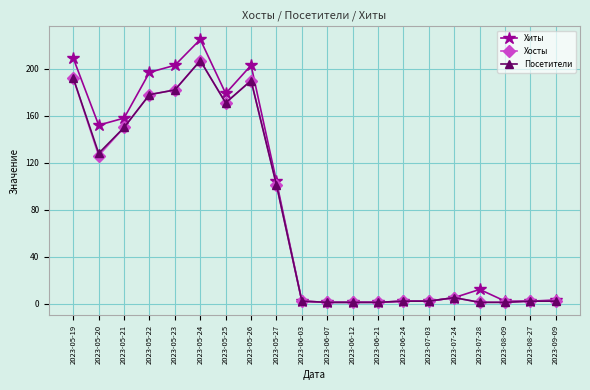

Reading left to right, list all the values displayed in this chart.

Хиты: 2023-05-19=209	2023-05-20=152	2023-05-21=158	2023-05-22=197	2023-05-23=203	2023-05-24=225	2023-05-25=179	2023-05-26=203	2023-05-27=104	2023-06-03=2	2023-06-07=1	2023-06-12=1	2023-06-21=1	2023-06-24=2	2023-07-03=2	2023-07-24=5	2023-07-28=12	2023-08-09=2	2023-08-27=2	2023-09-09=3
Хосты: 2023-05-19=192	2023-05-20=126	2023-05-21=150	2023-05-22=178	2023-05-23=182	2023-05-24=207	2023-05-25=171	2023-05-26=190	2023-05-27=101	2023-06-03=2	2023-06-07=1	2023-06-12=1	2023-06-21=1	2023-06-24=2	2023-07-03=2	2023-07-24=5	2023-07-28=1	2023-08-09=1	2023-08-27=2	2023-09-09=2
Посетители: 2023-05-19=192	2023-05-20=128	2023-05-21=150	2023-05-22=178	2023-05-23=182	2023-05-24=207	2023-05-25=171	2023-05-26=190	2023-05-27=101	2023-06-03=2	2023-06-07=1	2023-06-12=1	2023-06-21=1	2023-06-24=2	2023-07-03=2	2023-07-24=5	2023-07-28=1	2023-08-09=1	2023-08-27=2	2023-09-09=2